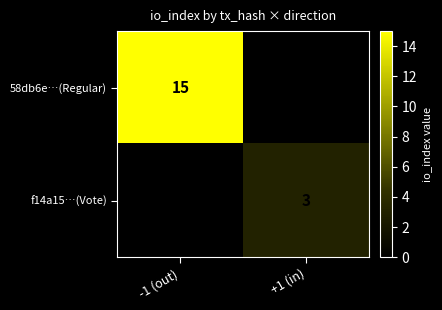

Is the value of f14a15…(Vote) at +1 (in) greater than the value of 58db6e…(Regular) at -1 (out)?

No